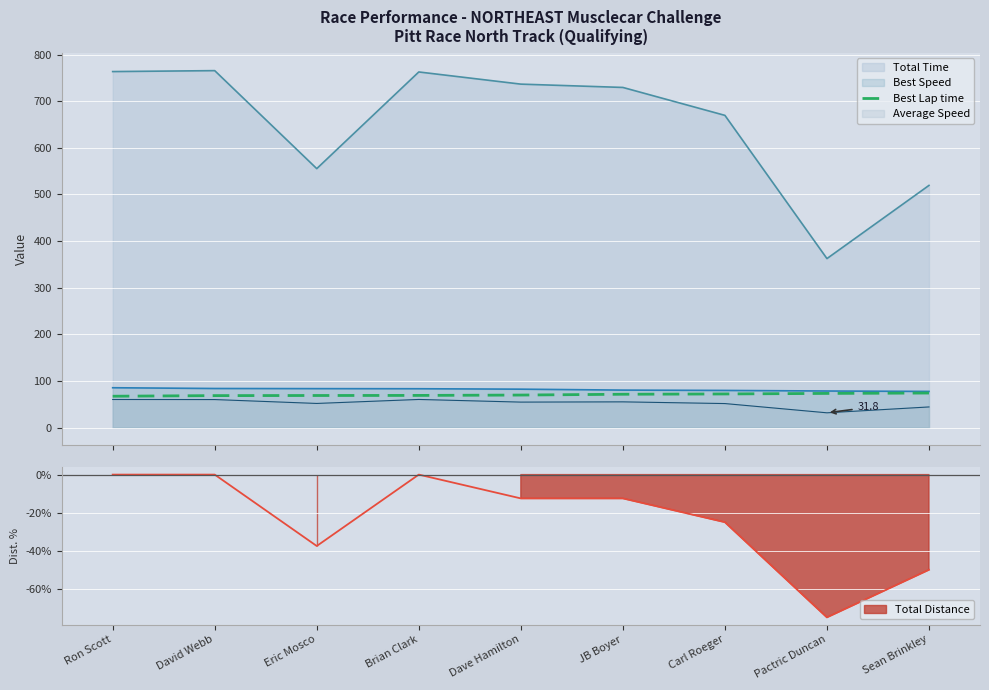

Where does the data first go above 69?

Brian Clark